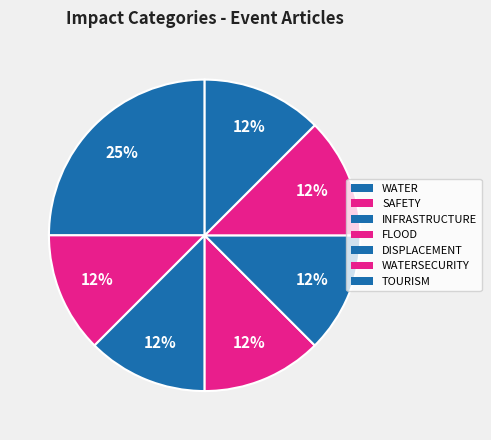

Count the number of slices in the pie.

7